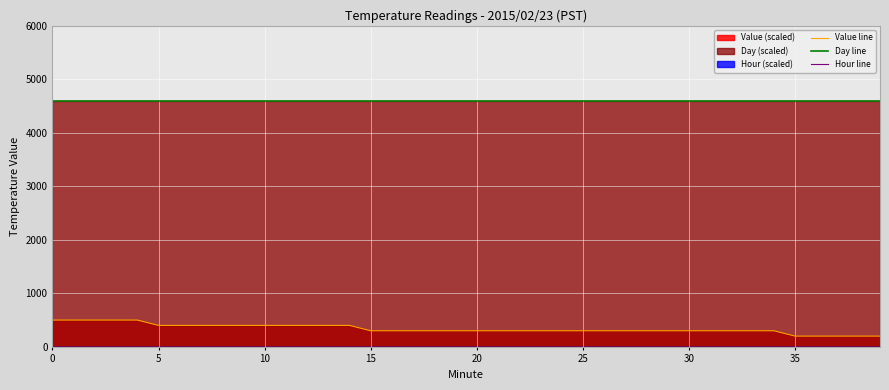

Which series changed the most between 0 and 5?

Value line